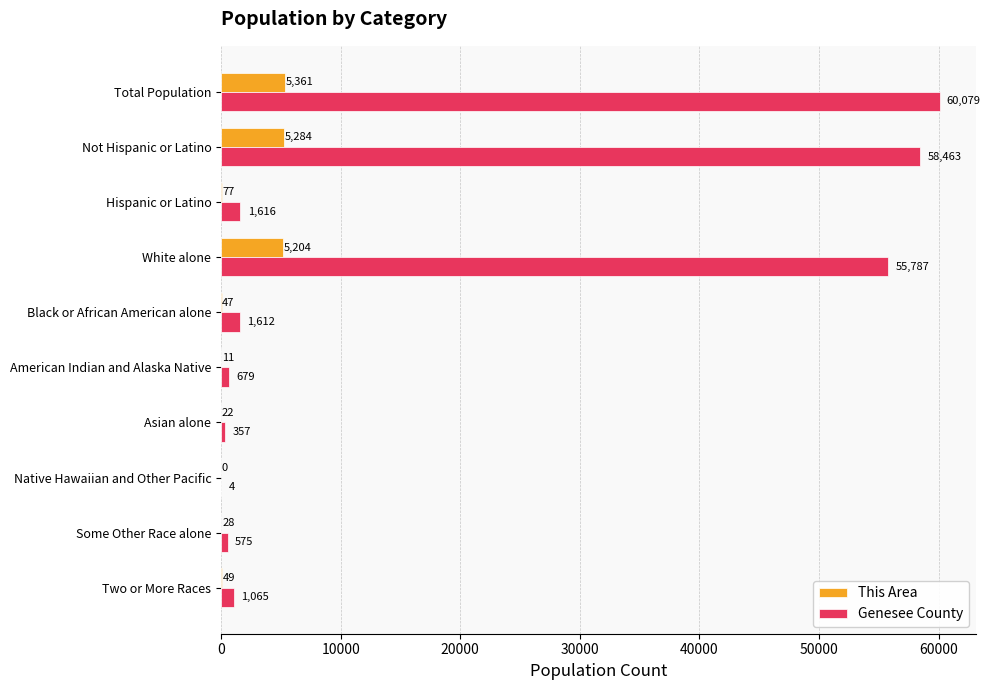

What are all the series names shown in the legend?

This Area, Genesee County